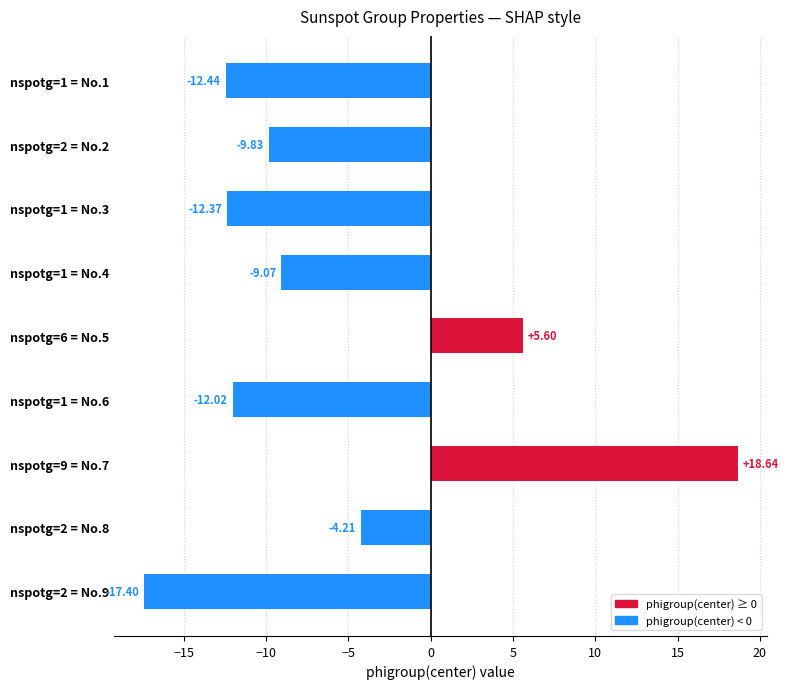

How many bars are there in total?

9